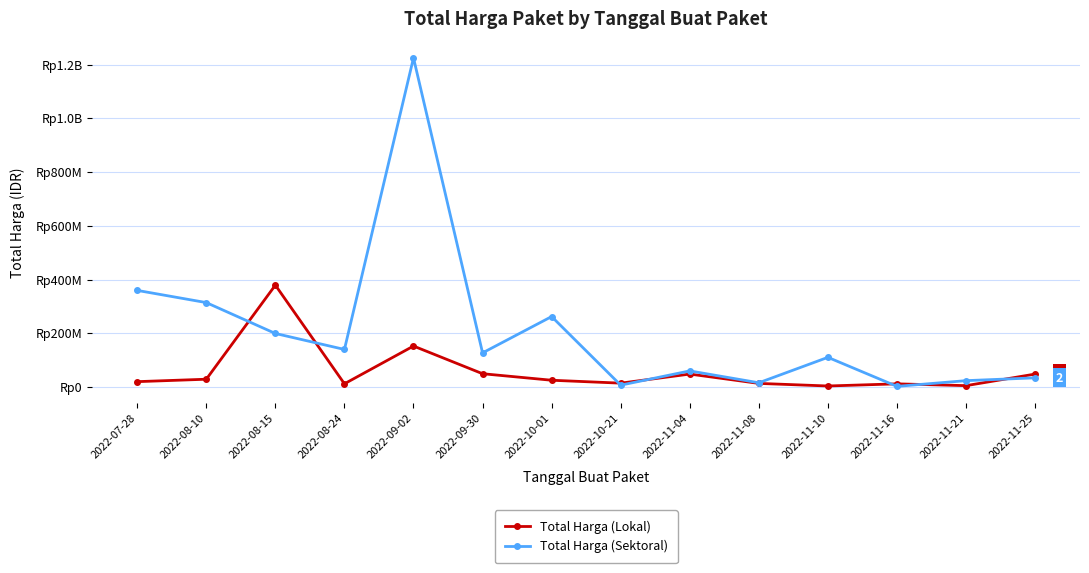

What are all the series names shown in the legend?

Total Harga (Lokal), Total Harga (Sektoral)